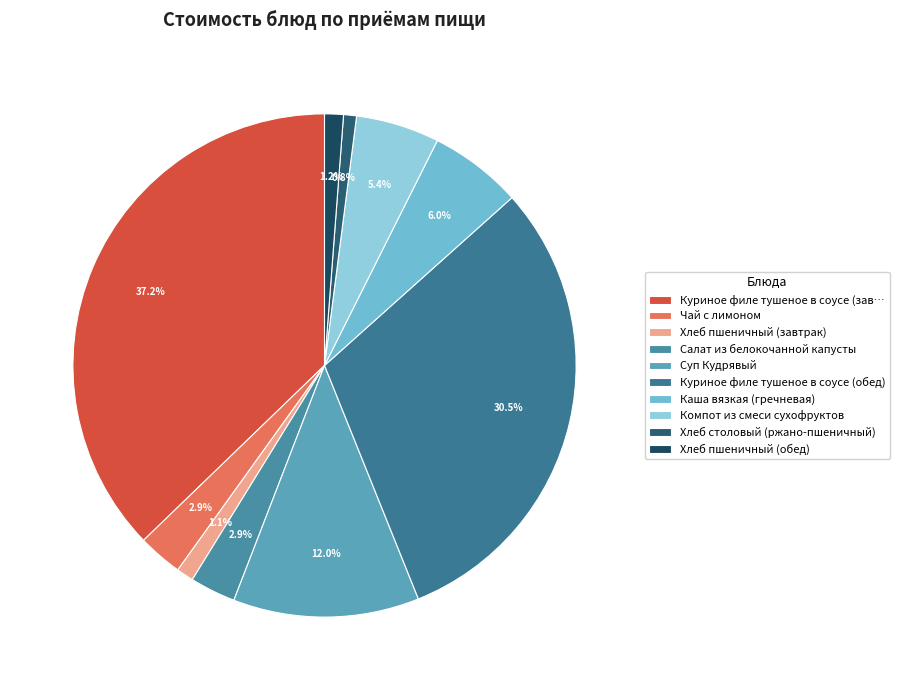

Which slice is the smallest?

Хлеб столовый (ржано-пшеничный)